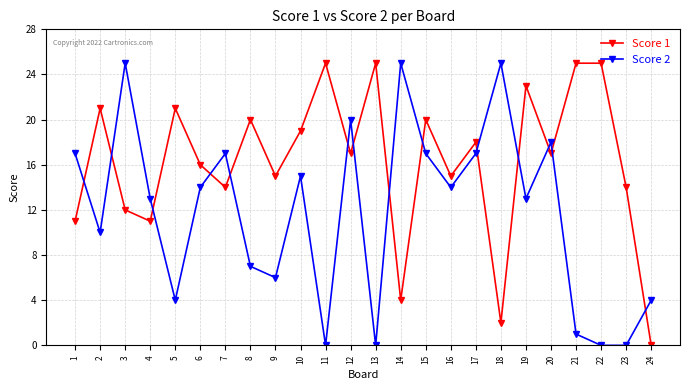

How many distinct data groups are displayed?

2